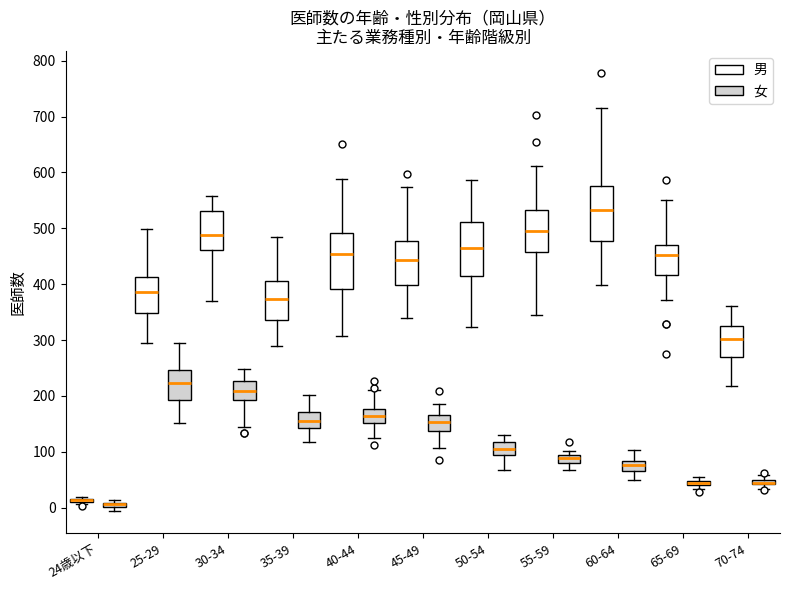

Where does the median line of the box for 70-74 (男) sit on the y-axis? The values are not printed on the chart, so give them approximately, as read against the axis.

300